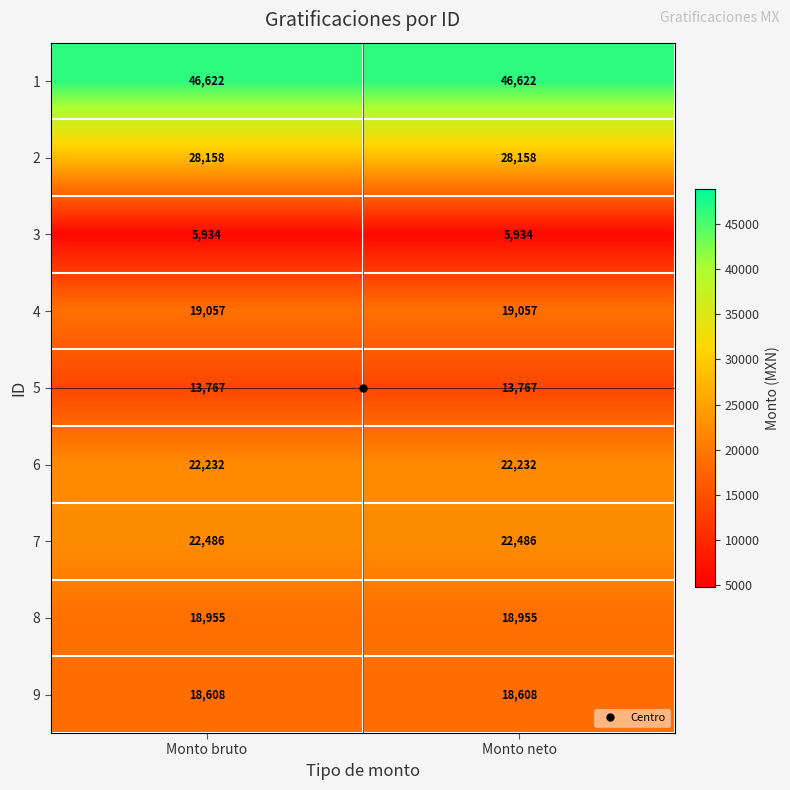

What is the average value of the 3 series?

5934